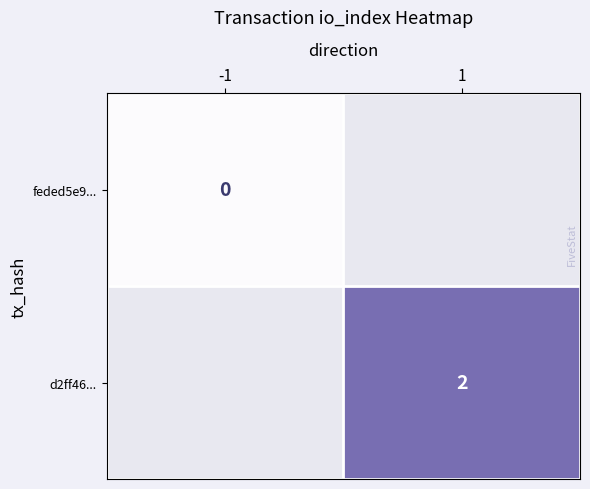

At how many categories does at least one series exceed 0?

1